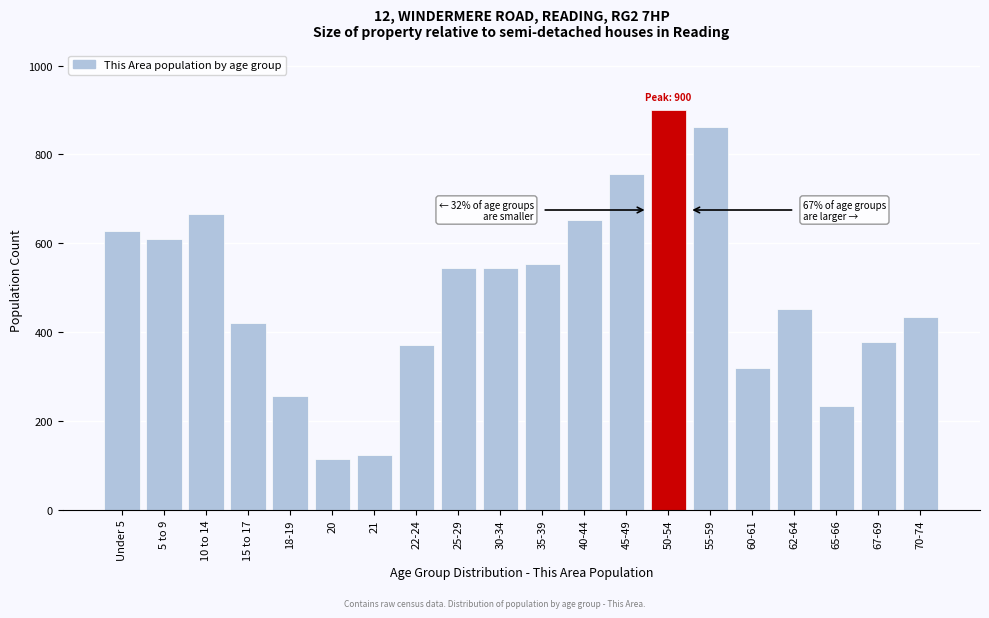

What is the change in value from 20 to 25-29?

+430